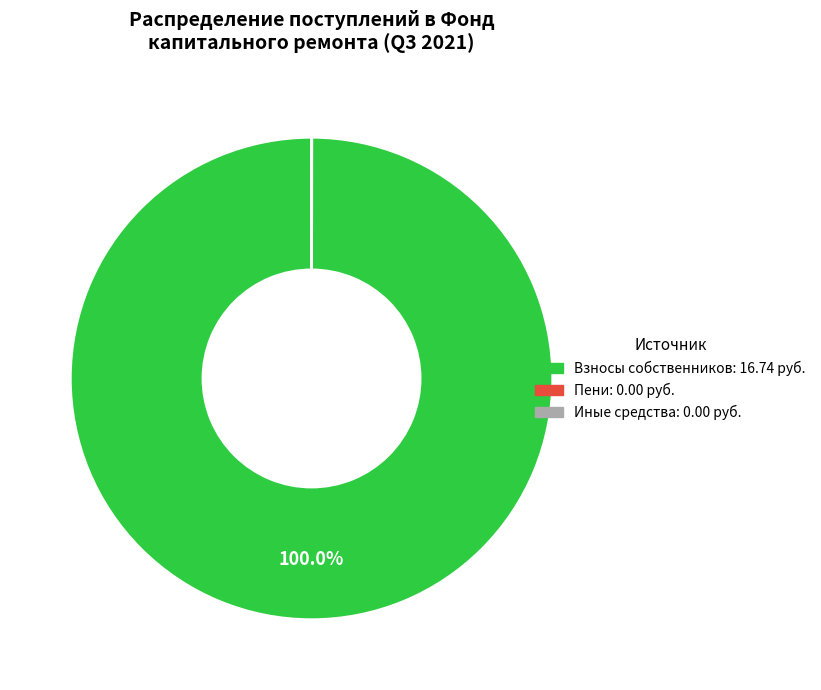

Does any single category account for the majority?

Yes